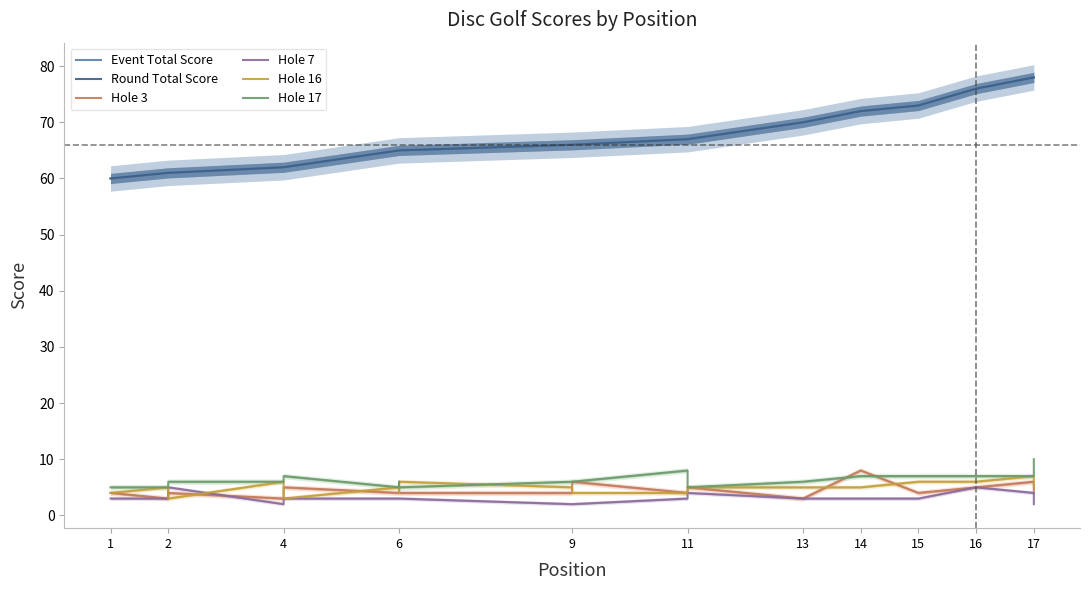

What is the value of the Hole 17 point at the 17th from the left?

7